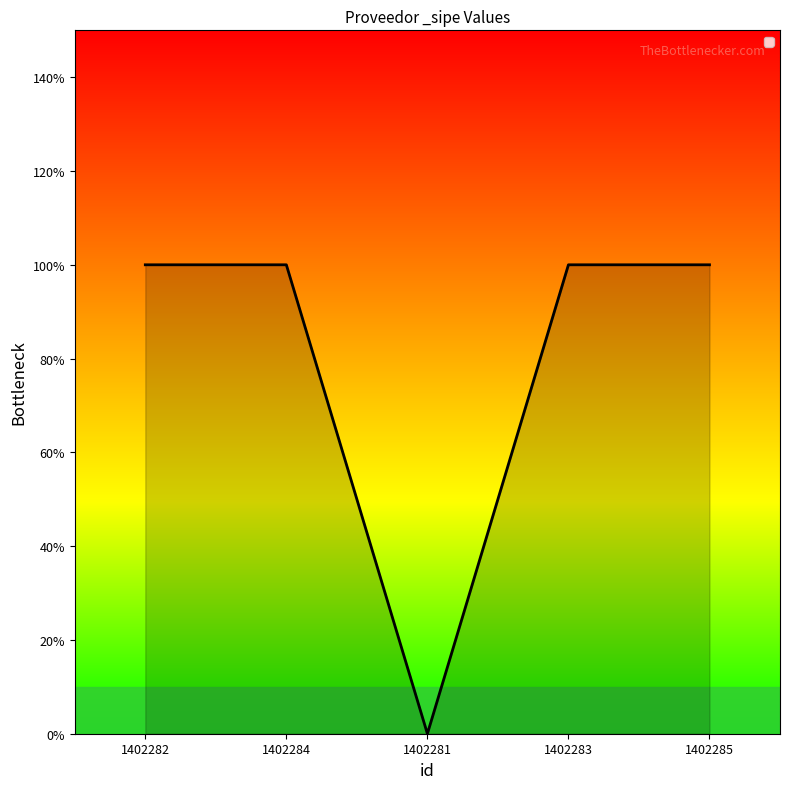

Rank the categories by value from lowest to highest.

1402281, 1402282, 1402284, 1402283, 1402285